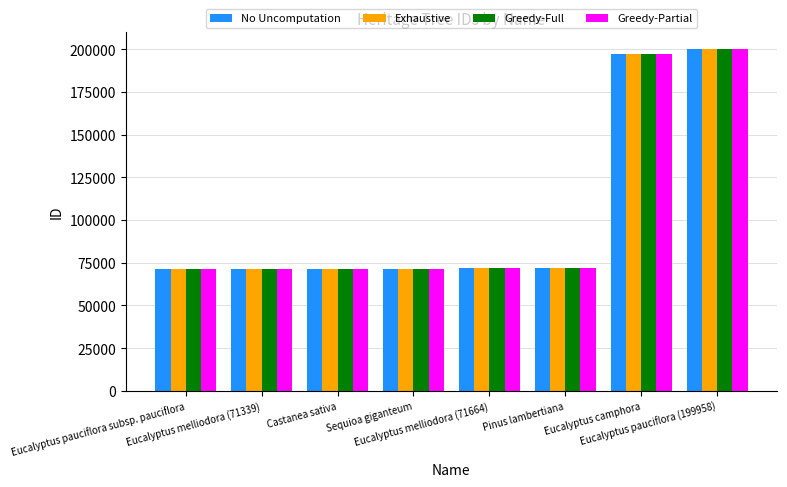

Is it true that No Uncomputation equals 71341 at Castanea sativa?

True